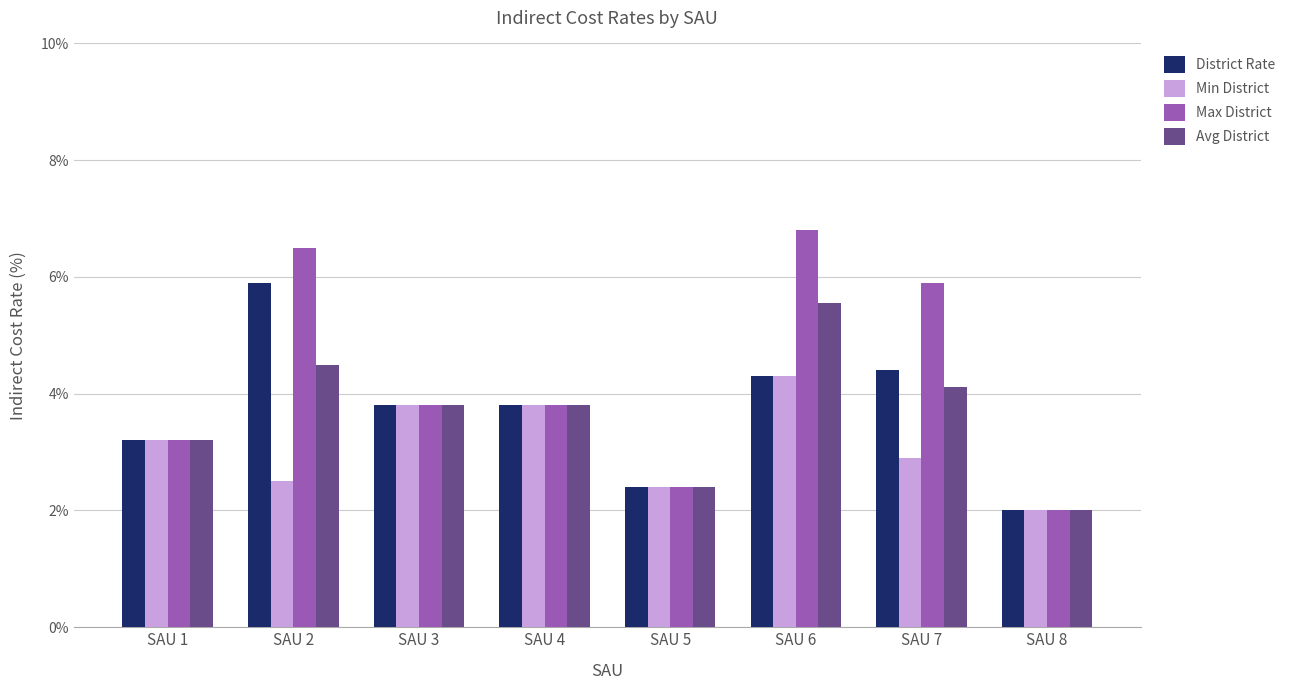

At how many categories does at least one series exceed 4?

3